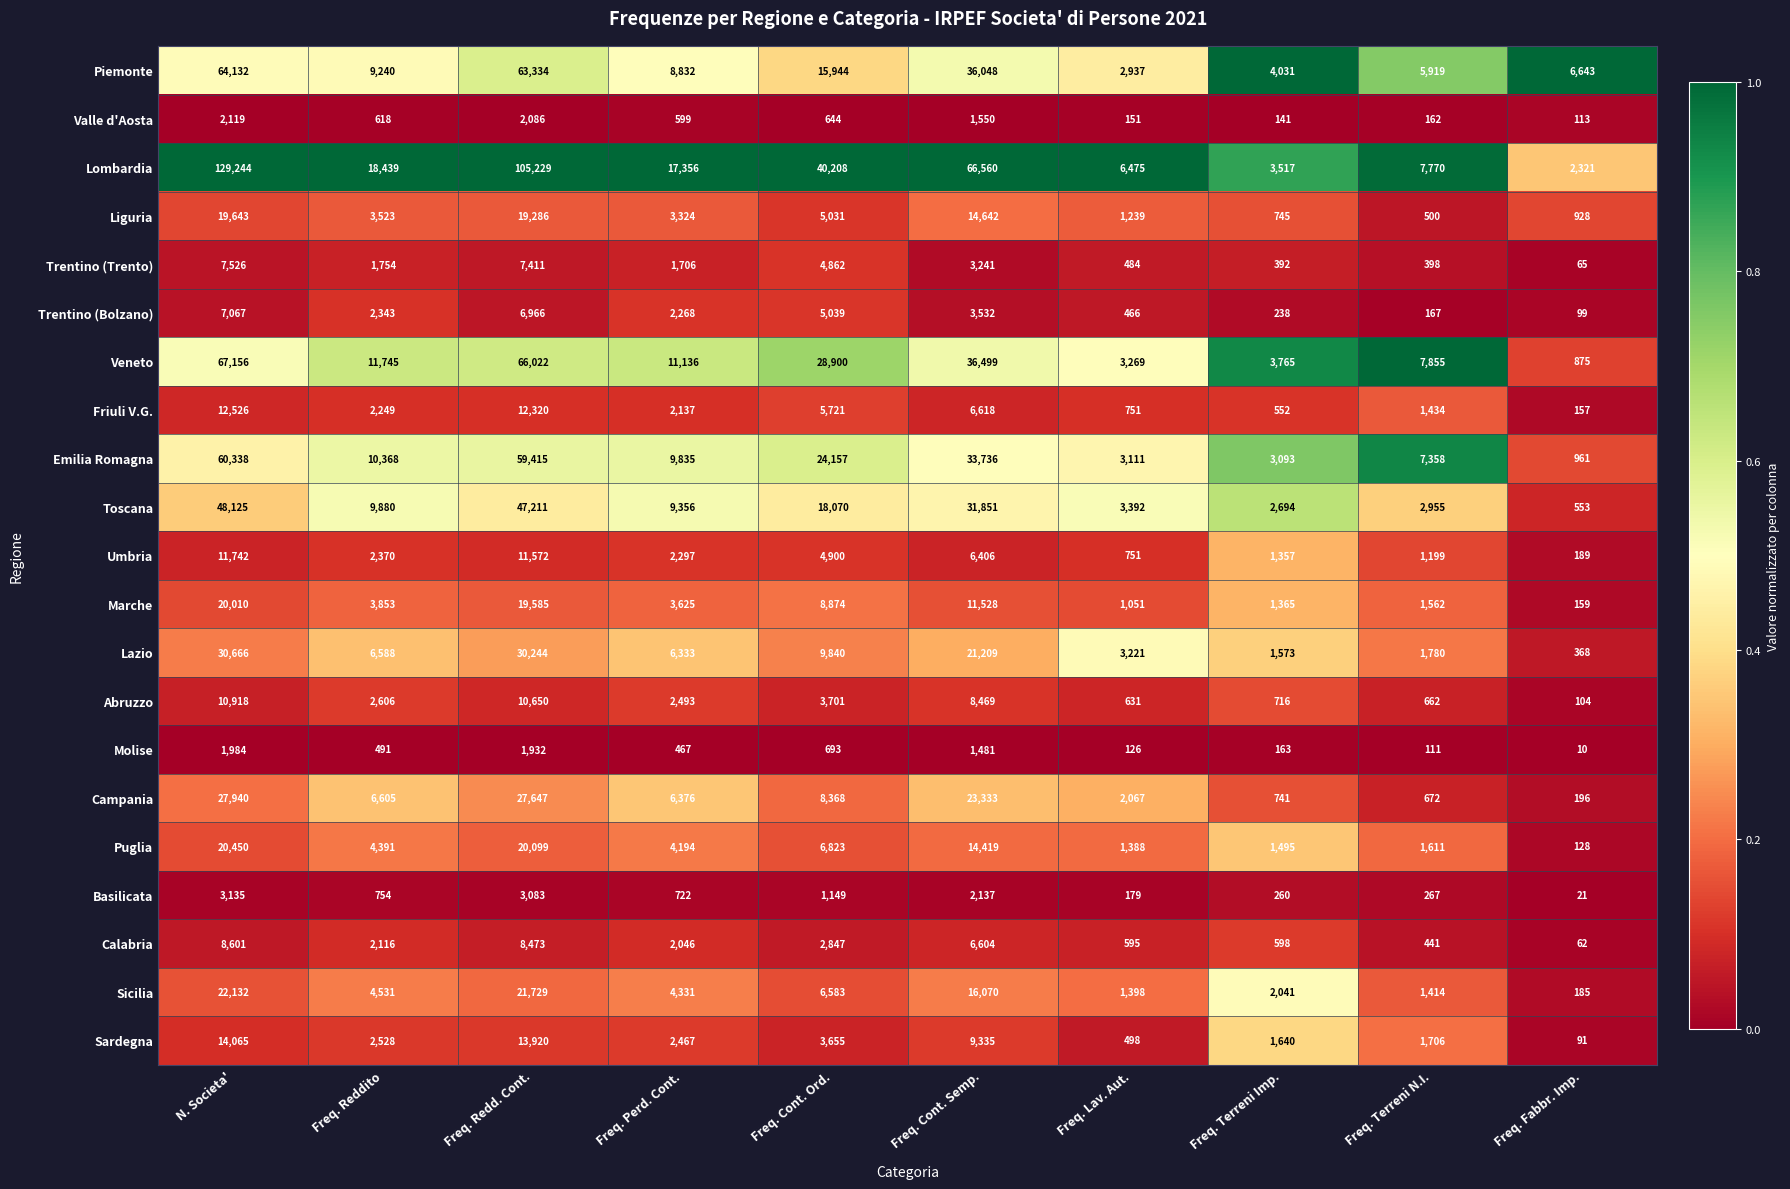

What is the spread (max minus min) of values at Freq. Reddito?

17948